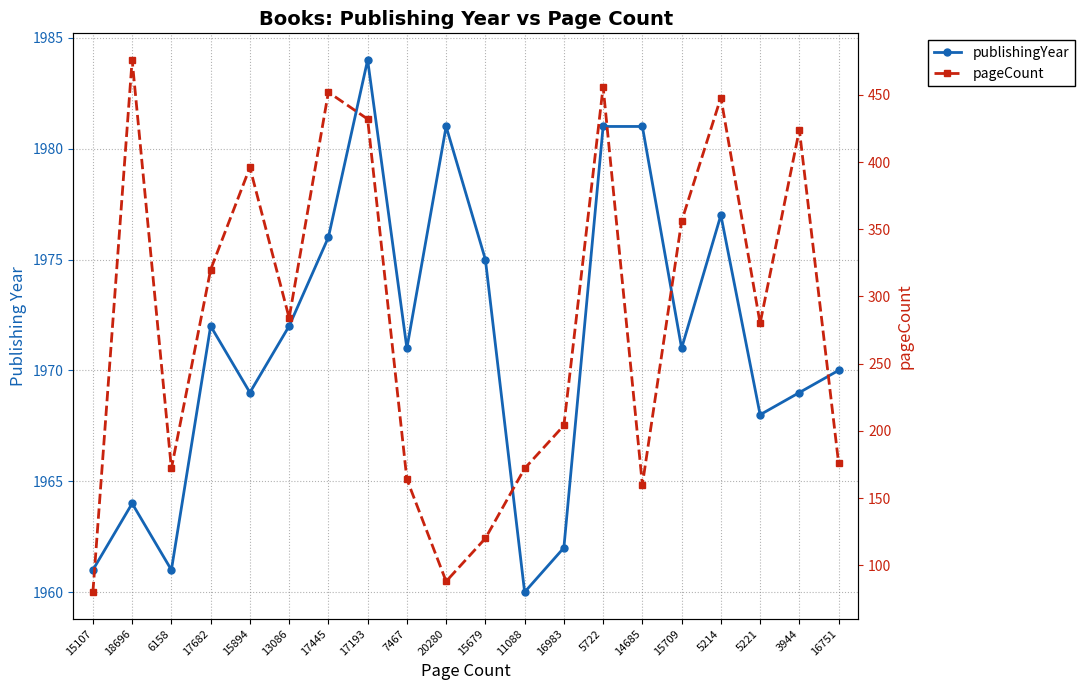

Which category has the highest value in the publishingYear series?

17193